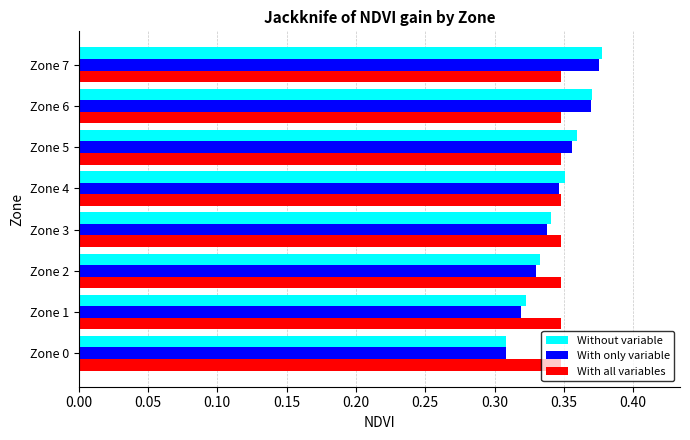

At which label is Without variable closest to 0?

Zone 0